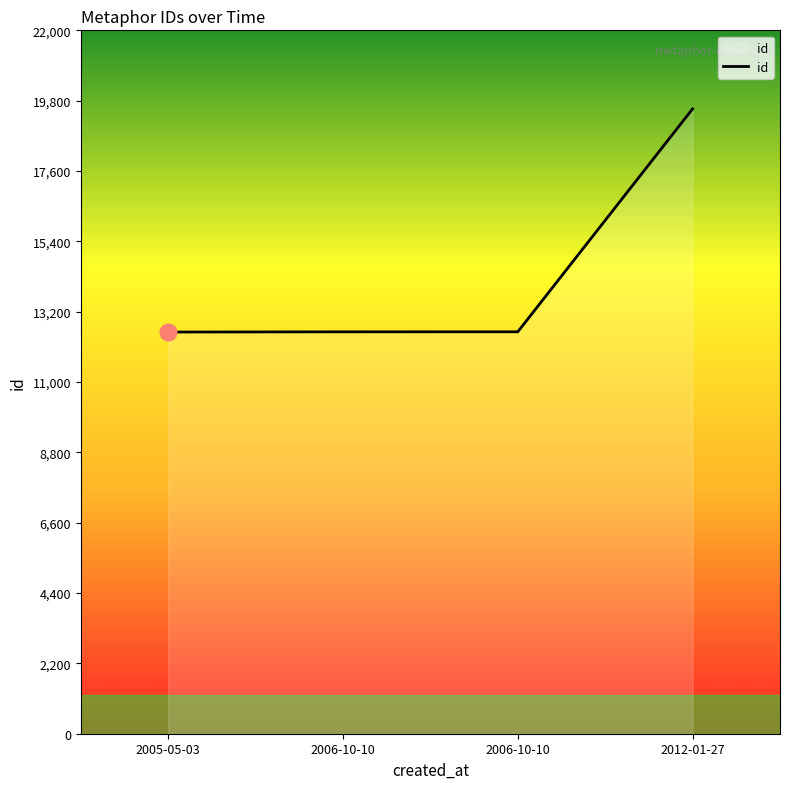

How many lines are shown in the chart?

1